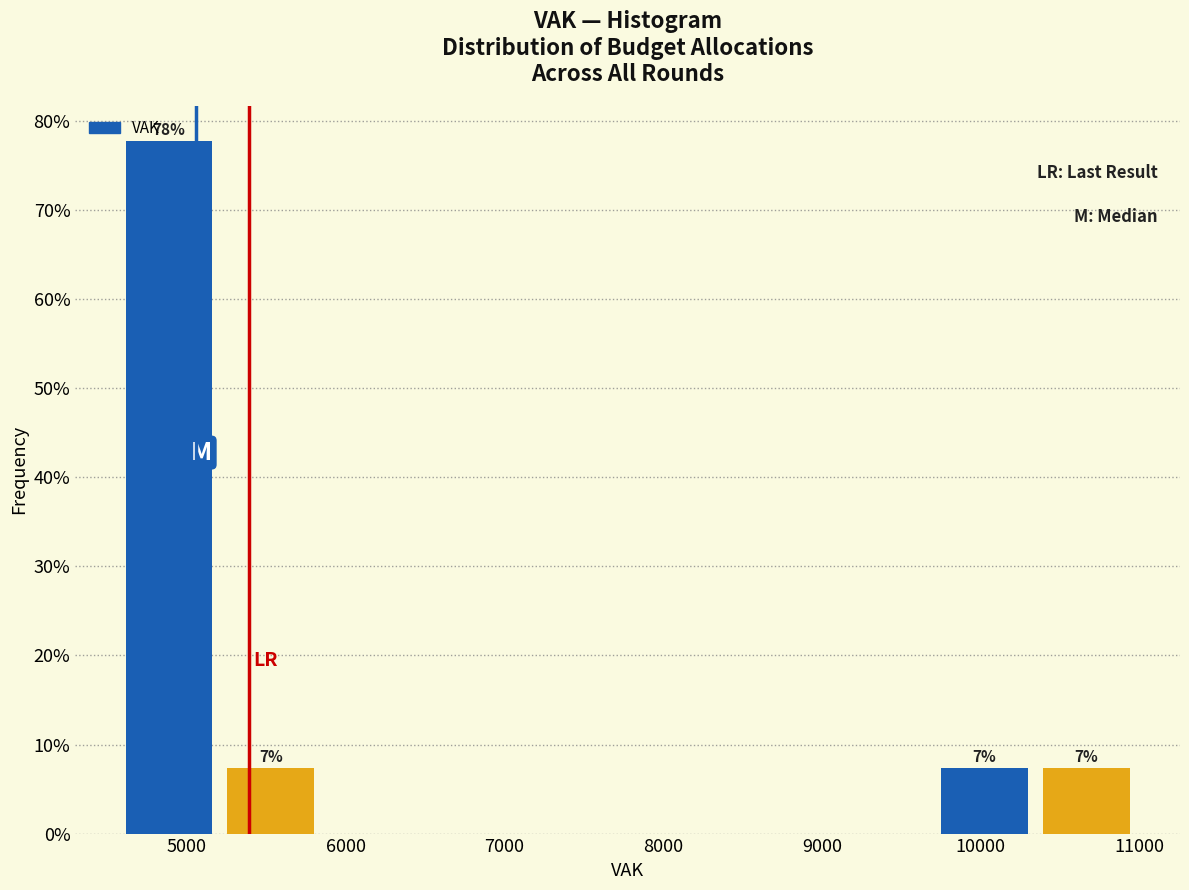

Which range on the x-axis has the tallest bar?

4600 to 5200